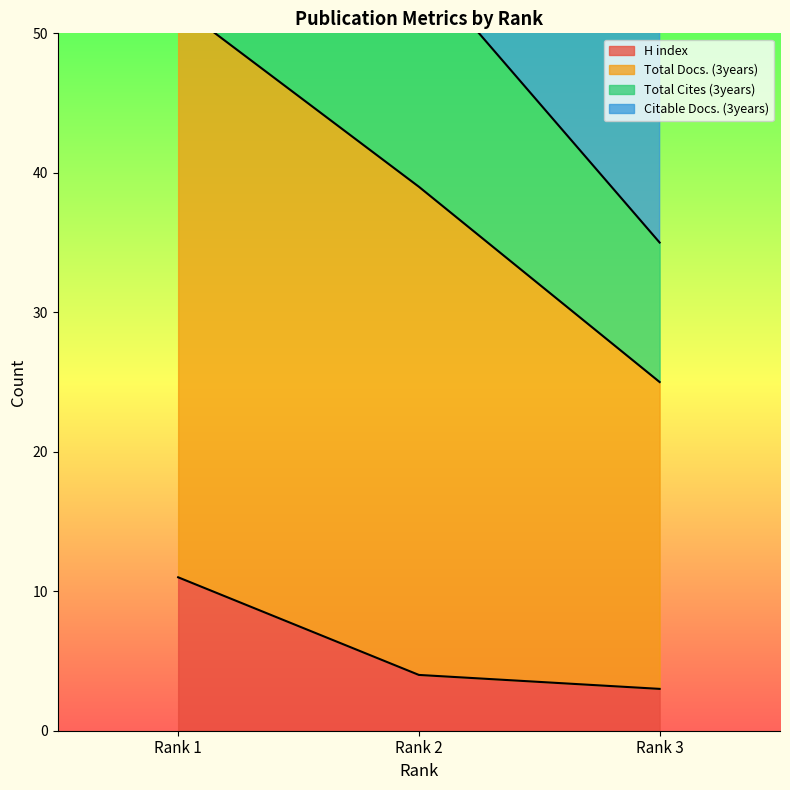

The value of Total Docs. (3years) at Rank 3 is 73. True or false?

False